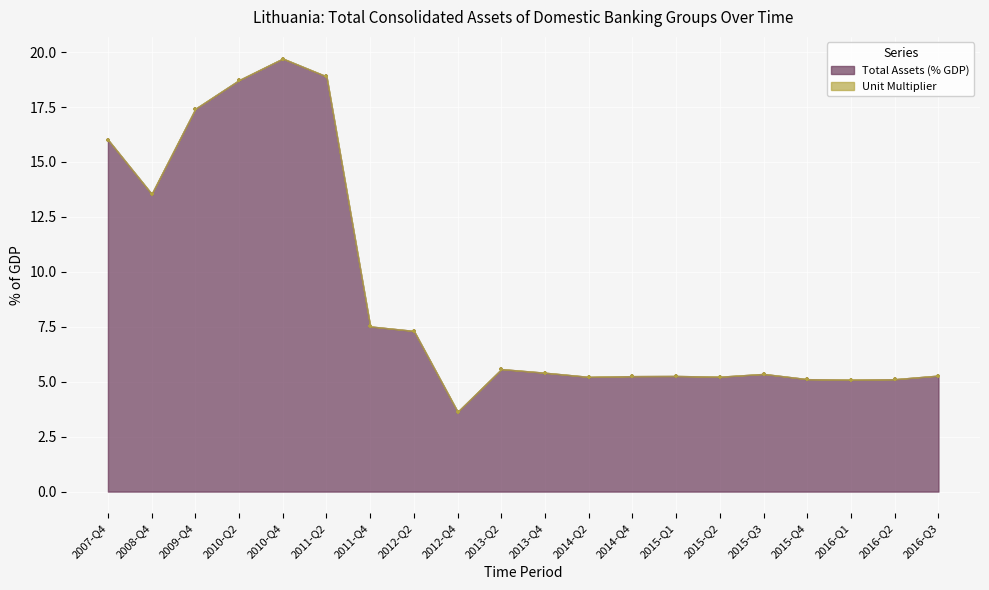

Between 2014-Q4 and 2016-Q3, which is larger?

2016-Q3